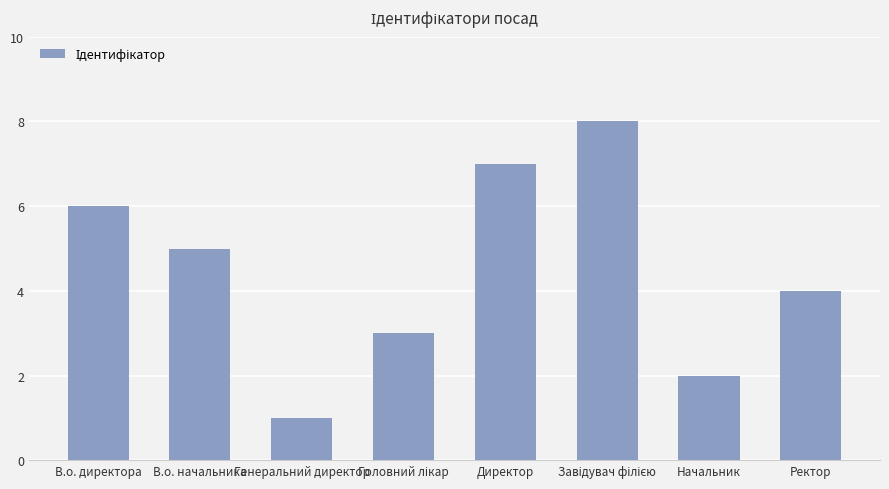

What is the greatest value displayed?

8